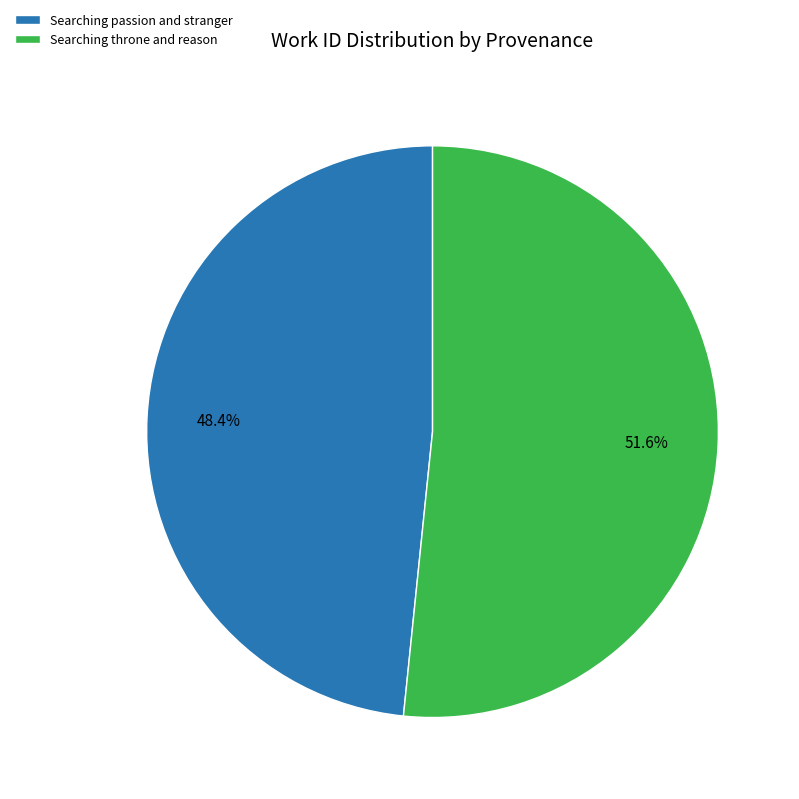

Is it true that Searching throne and reason is 52% of the pie?

True